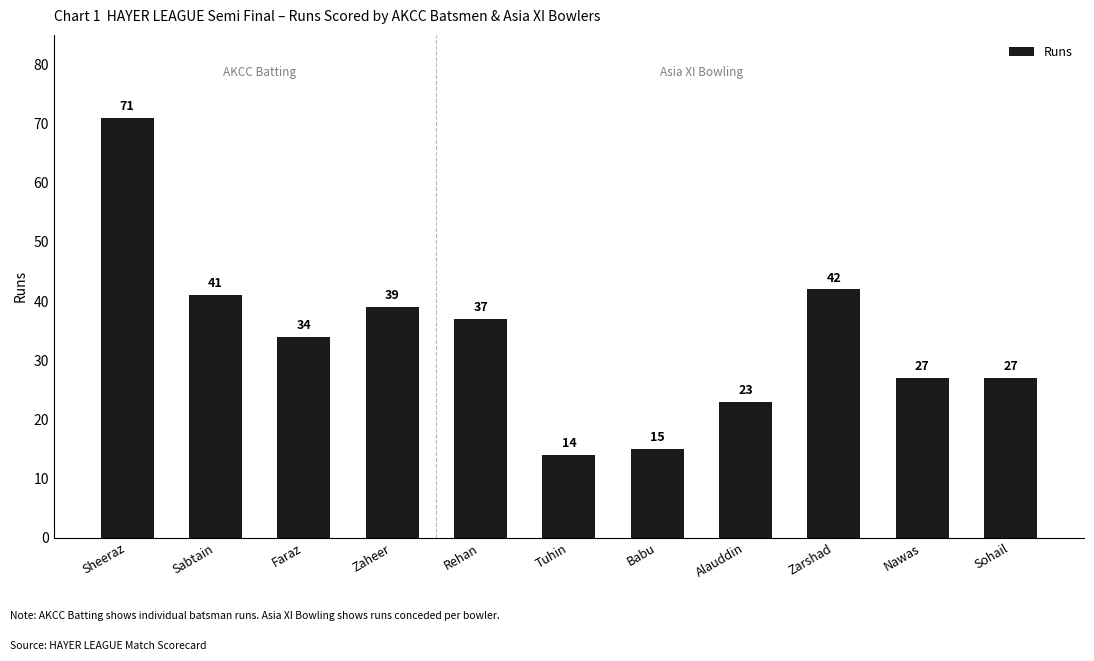

Reading left to right, transcribe all the data shown in this chart.

Sheeraz=71	Sabtain=41	Faraz=34	Zaheer=39	Rehan=37	Tuhin=14	Babu=15	Alauddin=23	Zarshad=42	Nawas=27	Sohail=27